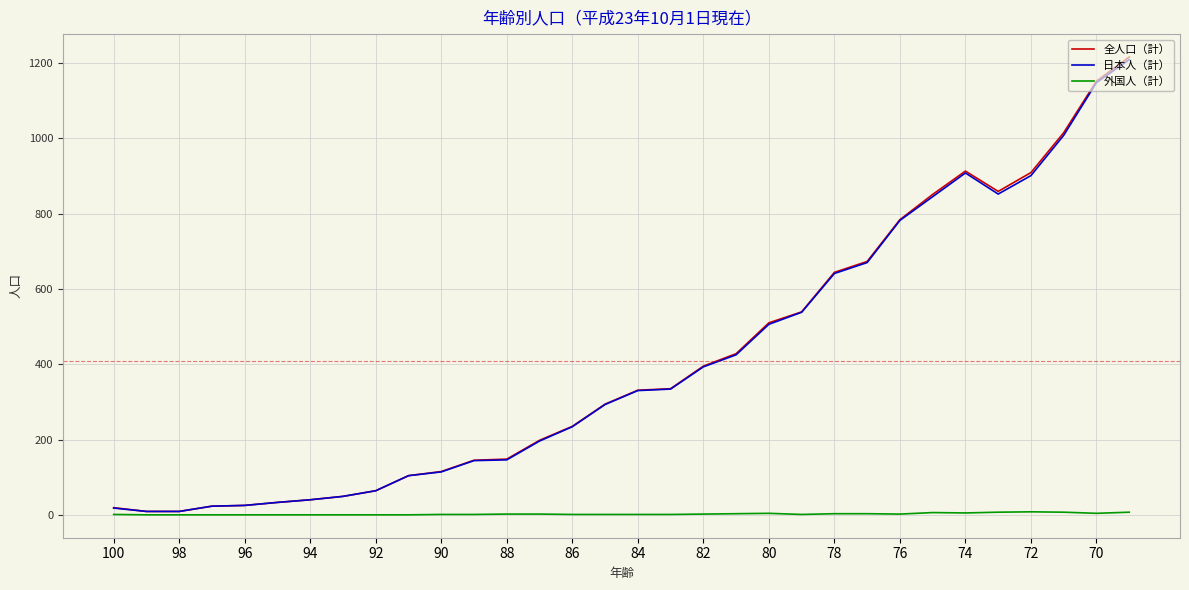

In 日本人（計）, how many points are higher than both neighbors (excluding endpoints)?

1